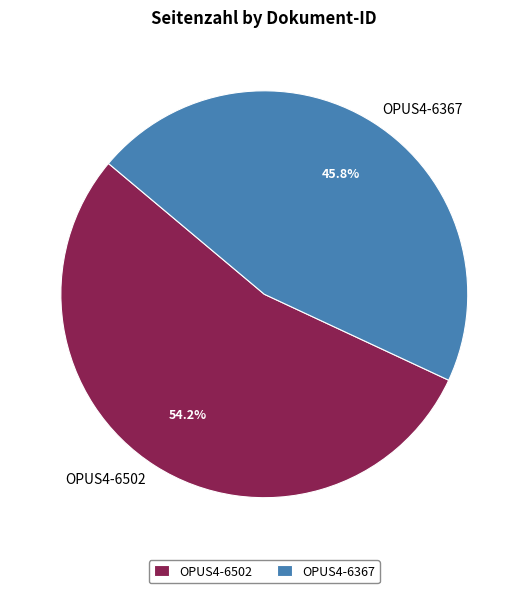

Which slice is the smallest?

OPUS4-6367